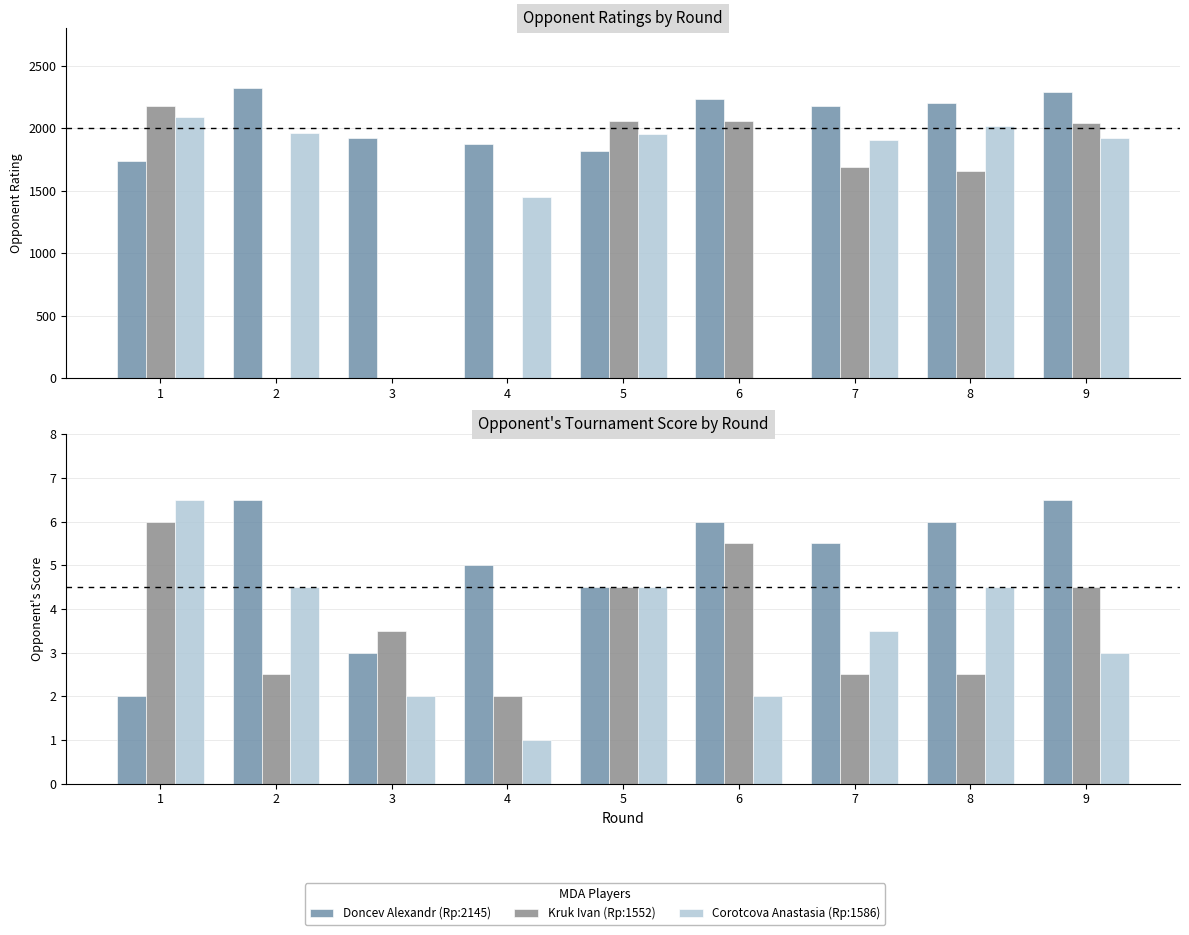

The value of Corotcova Anastasia (Rp:1586) at 9 is 5.4. True or false?

False